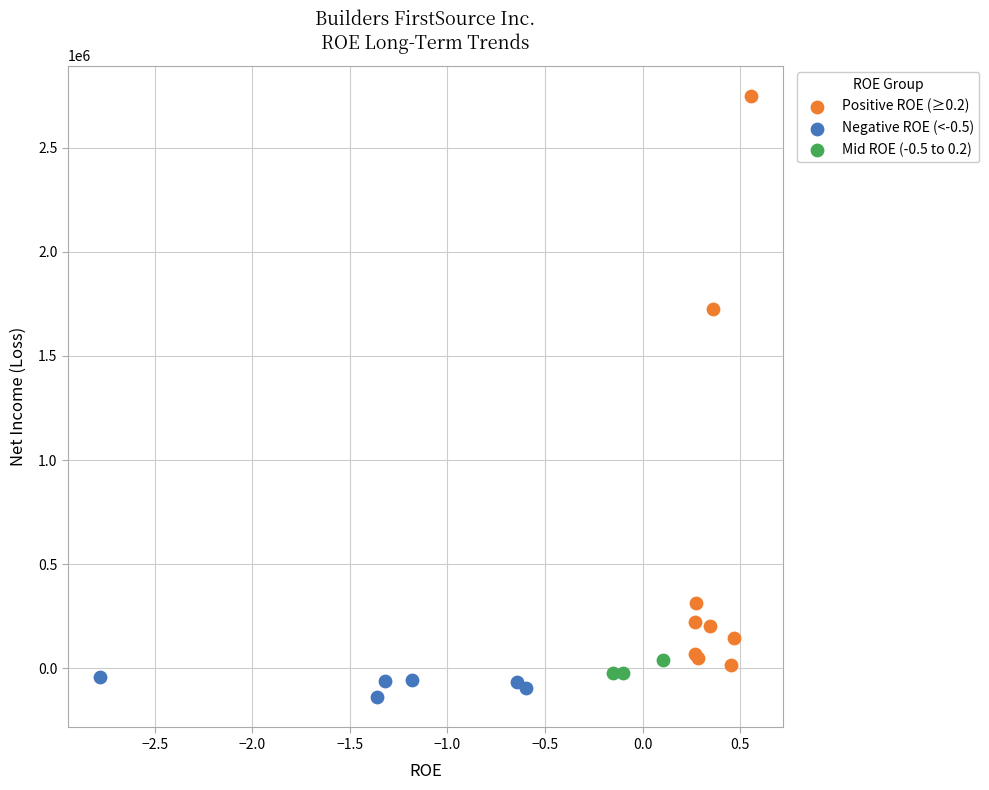

Which series has the largest Y range (max minus min)?

Positive ROE (≥0.2)